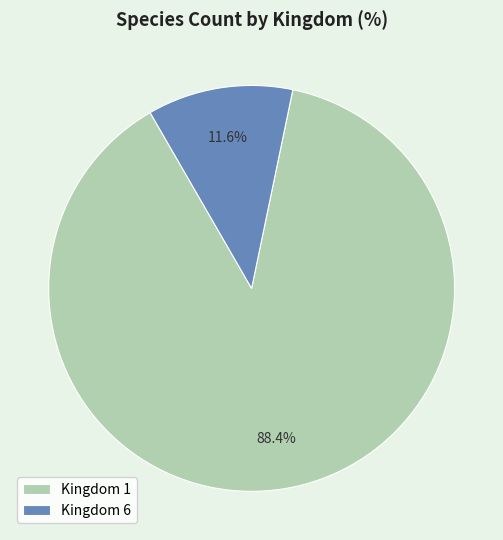

Which slice represents more than half of the pie?

Kingdom 1